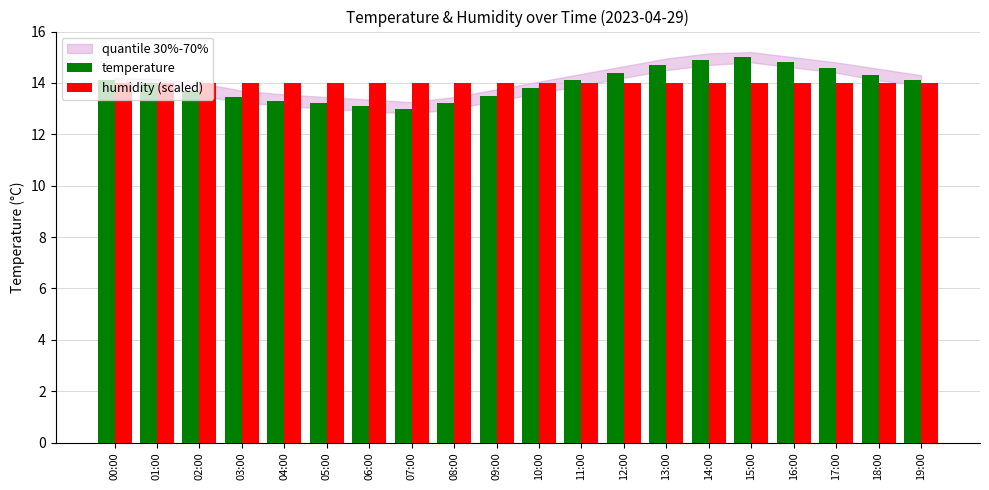

What is the highest value of the temperature series?

15.0